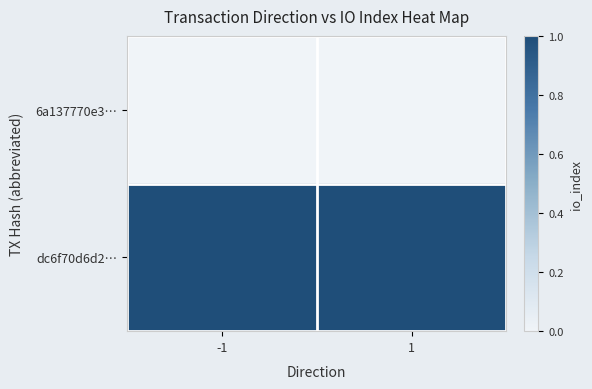

Reading left to right, transcribe all the data shown in this chart.

6a137770e3…: -1=0	1=0
dc6f70d6d2…: -1=1	1=1